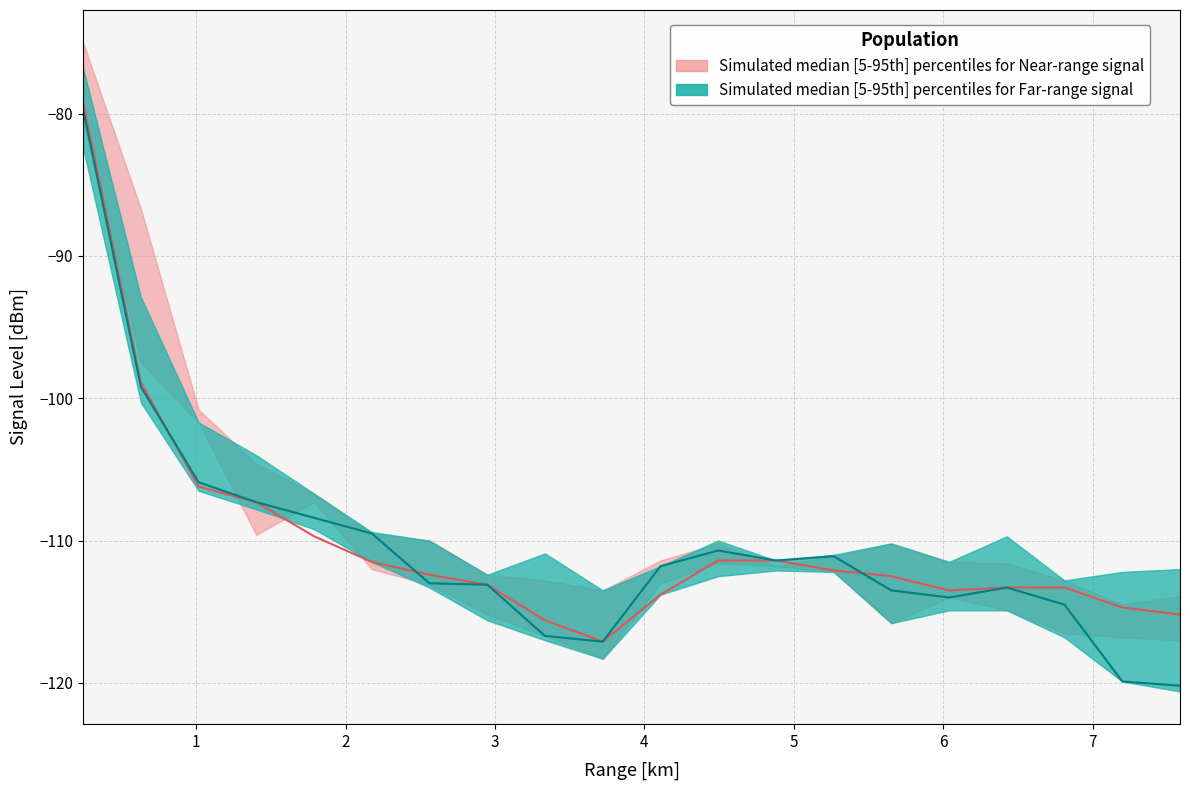

Reading left to right, what are all the values shown in this chart?

p5_series1: 0.243=-80.5	0.630=-97.5	1.016=-101.7	1.402=-109.6	1.789=-107.3	2.175=-112.0	2.561=-113.1	2.948=-115.2	3.334=-116.7	3.721=-118.3	4.107=-113.0	4.493=-111.6	4.880=-111.8	5.266=-112.2	5.652=-115.8	6.039=-114.0	6.425=-114.9	6.811=-116.5	7.198=-116.8	7.584=-117.0
median_series1: 0.243=-79.2	0.630=-98.9	1.016=-106.2	1.402=-107.3	1.789=-109.7	2.175=-111.5	2.561=-112.4	2.948=-113.1	3.334=-115.6	3.721=-117.1	4.107=-113.8	4.493=-111.4	4.880=-111.4	5.266=-112.1	5.652=-112.5	6.039=-113.5	6.425=-113.3	6.811=-113.3	7.198=-114.7	7.584=-115.2
p95_series1: 0.243=-75.0	0.630=-86.7	1.016=-100.8	1.402=-104.6	1.789=-106.7	2.175=-109.5	2.561=-110.0	2.948=-112.4	3.334=-112.8	3.721=-113.5	4.107=-111.4	4.493=-110.2	4.880=-111.8	5.266=-111.1	5.652=-110.2	6.039=-111.5	6.425=-111.6	6.811=-112.8	7.198=-114.5	7.584=-113.9
p5_series2: 0.243=-82.4	0.630=-100.3	1.016=-106.5	1.402=-107.8	1.789=-109.2	2.175=-111.5	2.561=-113.3	2.948=-115.6	3.334=-117.0	3.721=-118.3	4.107=-113.8	4.493=-112.5	4.880=-112.1	5.266=-112.2	5.652=-115.8	6.039=-114.9	6.425=-114.9	6.811=-116.8	7.198=-119.9	7.584=-120.6
median_series2: 0.243=-79.7	0.630=-99.2	1.016=-105.9	1.402=-107.3	1.789=-108.4	2.175=-109.5	2.561=-113.0	2.948=-113.1	3.334=-116.7	3.721=-117.1	4.107=-111.8	4.493=-110.7	4.880=-111.4	5.266=-111.1	5.652=-113.5	6.039=-114.0	6.425=-113.3	6.811=-114.5	7.198=-119.9	7.584=-120.2
p95_series2: 0.243=-76.8	0.630=-92.9	1.016=-101.7	1.402=-104.0	1.789=-106.7	2.175=-109.4	2.561=-110.0	2.948=-112.4	3.334=-110.9	3.721=-113.5	4.107=-111.8	4.493=-110.0	4.880=-111.4	5.266=-111.0	5.652=-110.2	6.039=-111.5	6.425=-109.7	6.811=-112.8	7.198=-112.2	7.584=-112.0